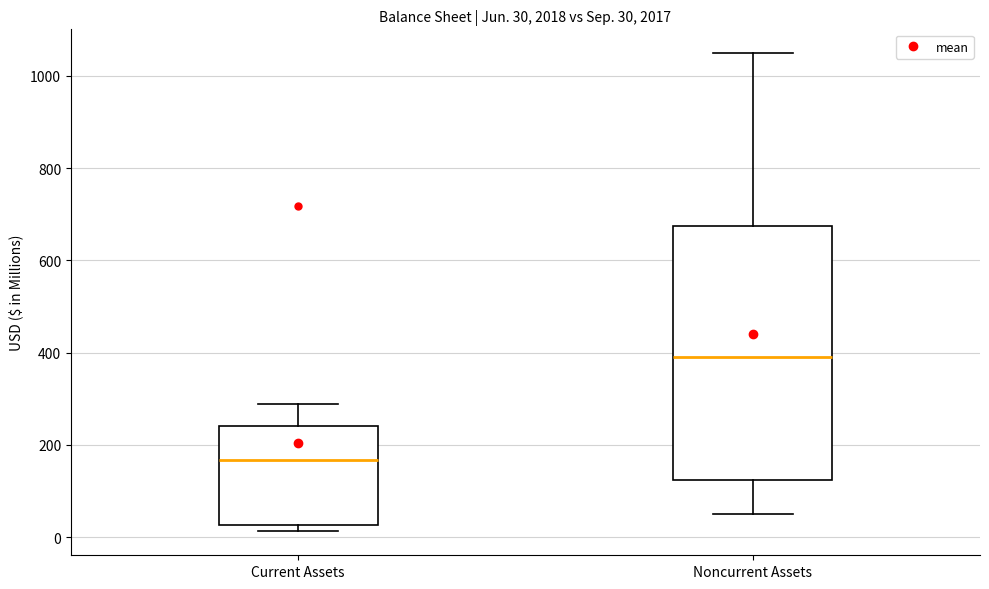

Comparing the boxes themselves (not the whiskers), which one is the tallest?

Noncurrent Assets